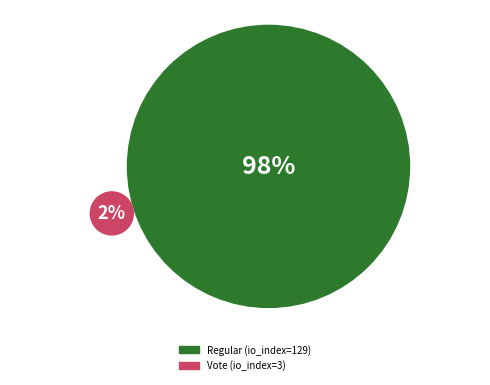

Is there any slice that represents more than half of the pie?

Yes